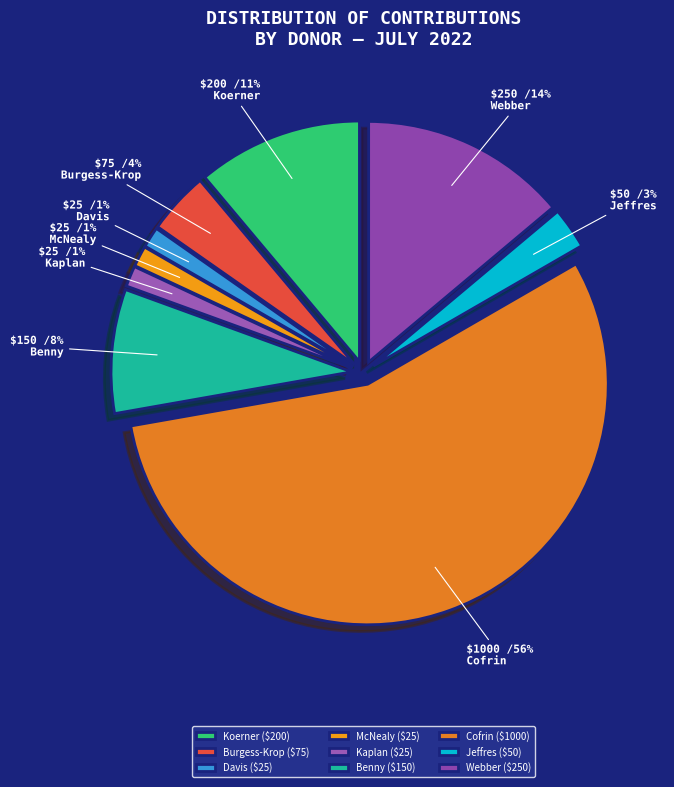

Approximately how many times larger is the value at Benny compared to Koerner?

0.8